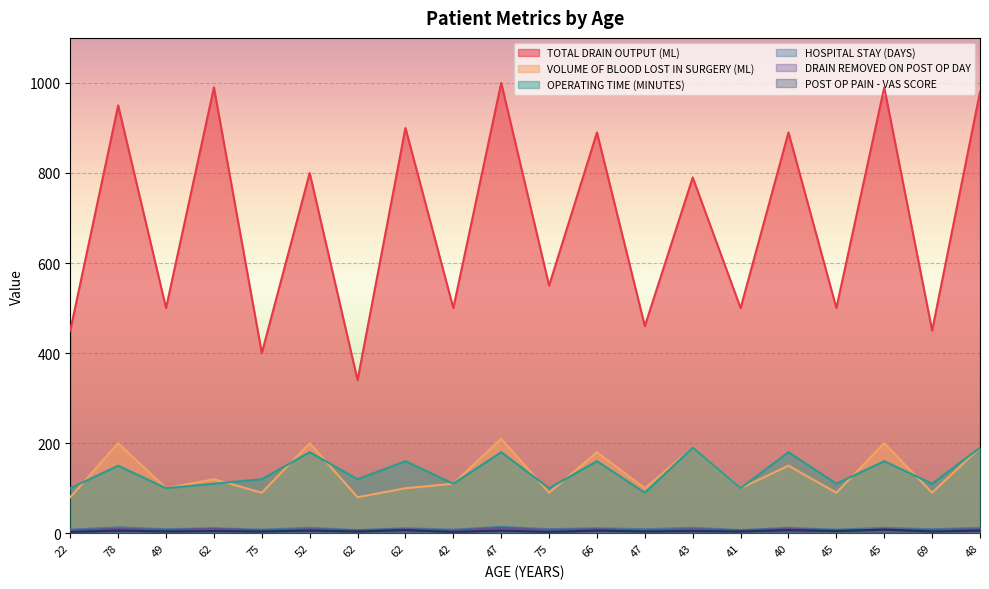

How many HOSPITAL STAY (DAYS) values are between 8 and 12?

16